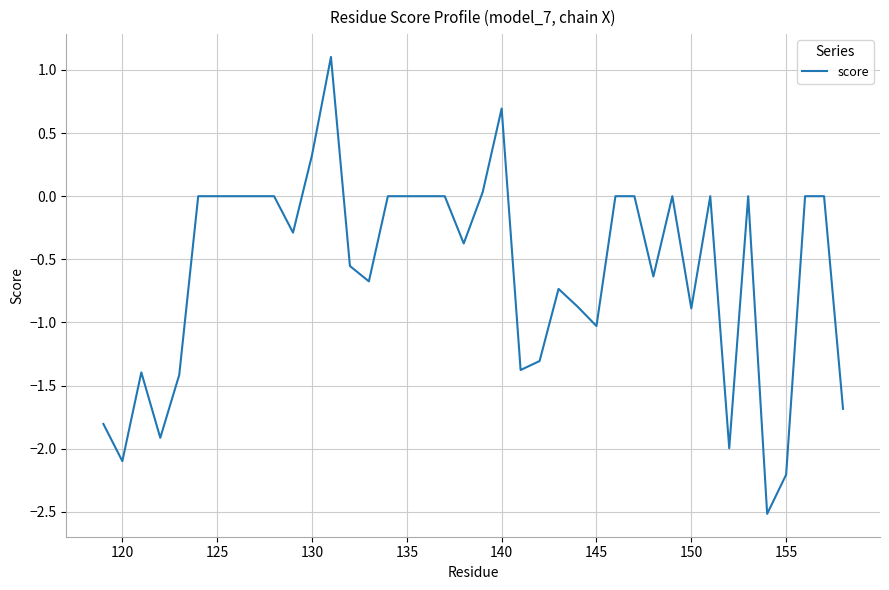

What is the difference between the maximum and minimum values?

3.6